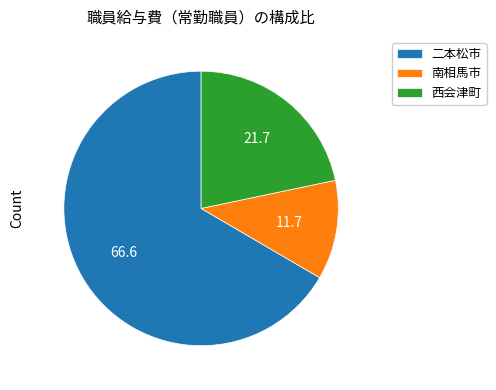

Combined, do 西会津町 and 二本松市 account for over 50%?

Yes